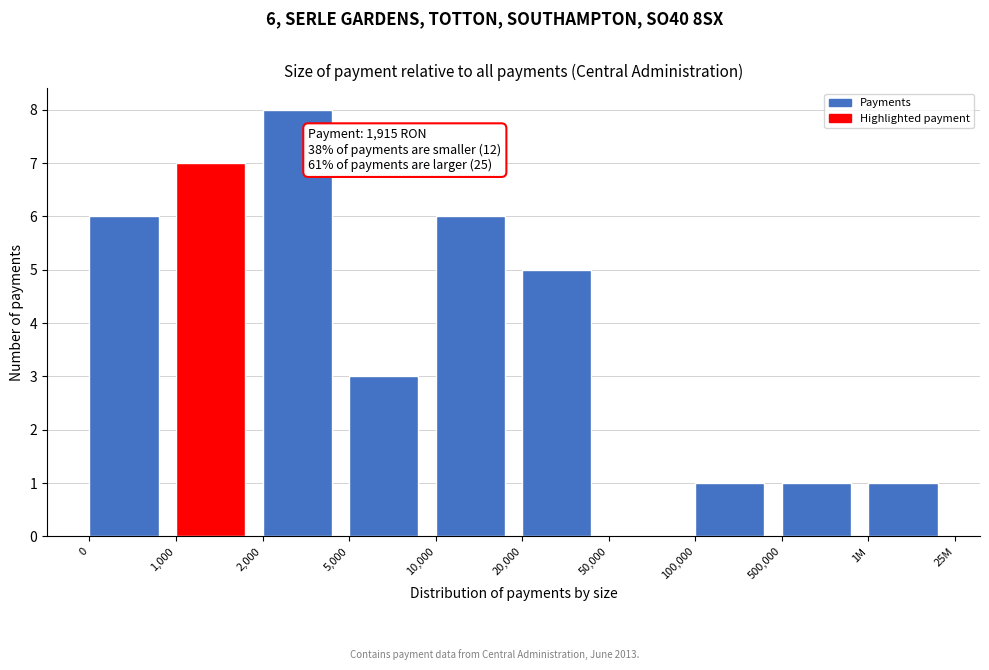

Reading right to left, list all the values displayed in this chart.

1M=1	500,000=1	100,000=1	50,000=0	20,000=5	10,000=6	5,000=3	2,000=8	1,000=7	0=6